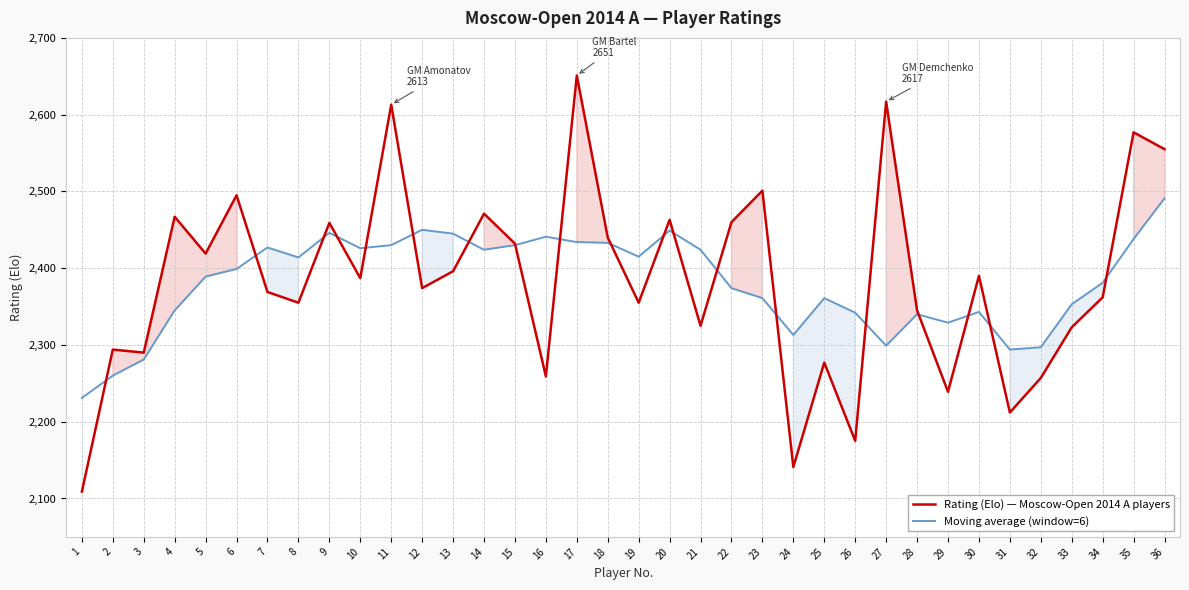

In Moving average (window=6), how many points are lower than both neighbors (excluding endpoints)?

8